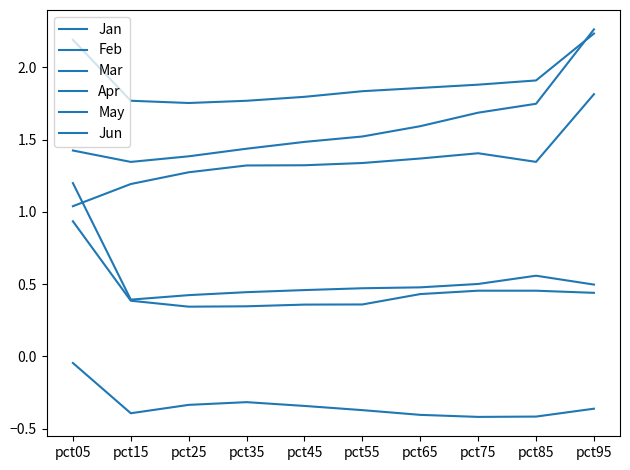

Is it true that Jun equals 3.5 at pct05?

False